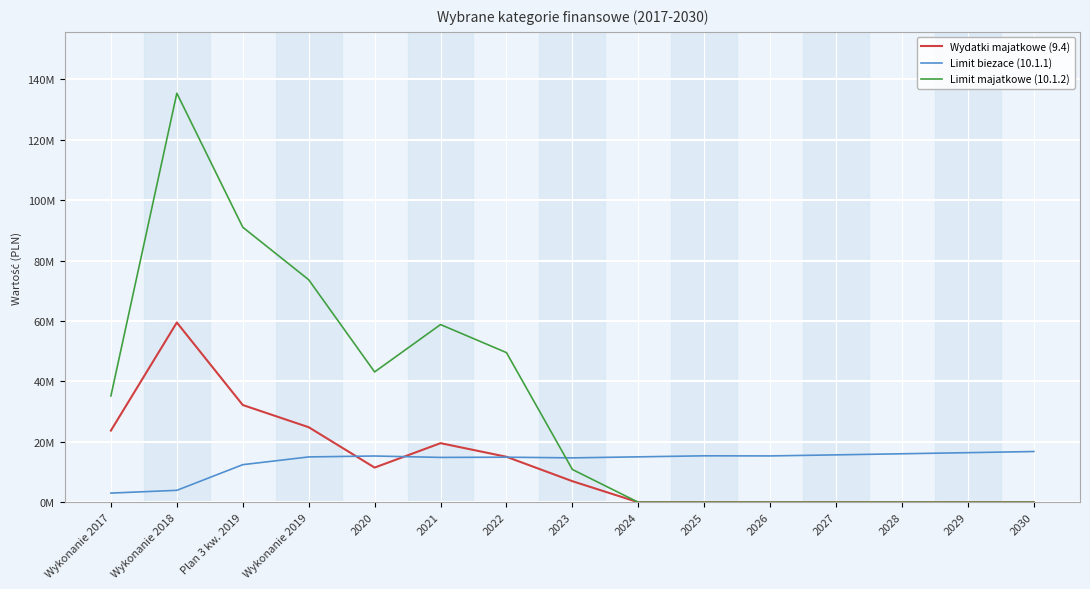

Does the chart display data point markers on the line(s)?

No